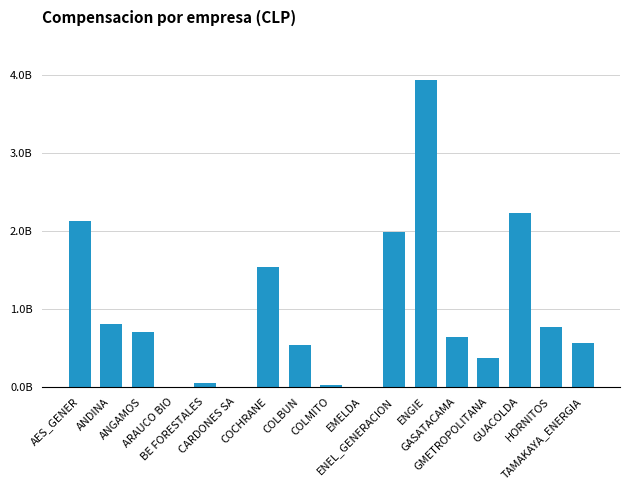

Reading left to right, list all the values displayed in this chart.

2124461502.1	800848667.9	704005658.2	4042648.8	47078076.5	3635175.1	1543287983.6	537073587.9	19590915.3	771749.9	1981991833.7	3931293641.0	643583512.5	374931965.1	2232931054.2	769229888.4	563241251.1